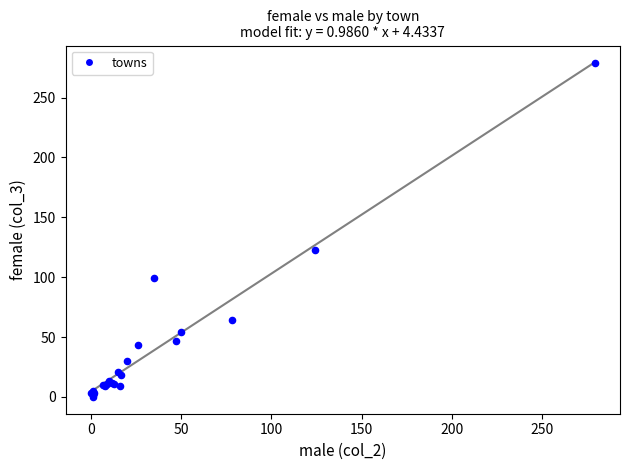

What Y value in the scatter plot is closest to 139?

123